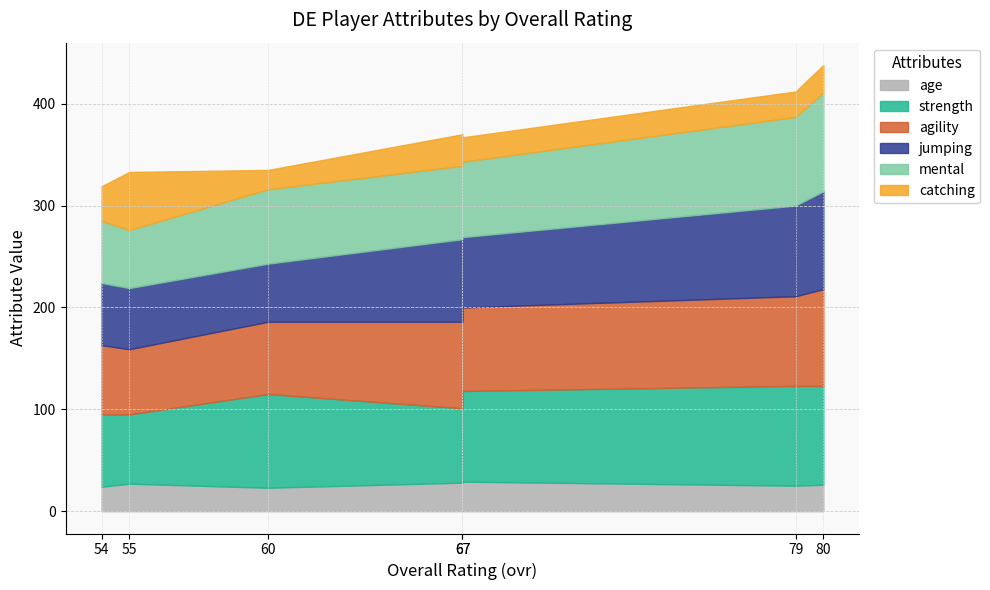

Which series has the largest total across all categories?

strength